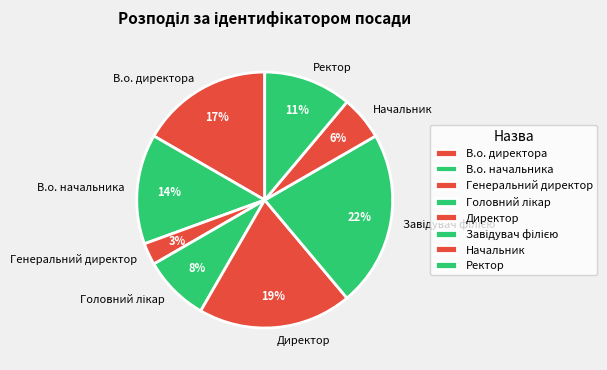

Which category has the smallest portion of the pie?

Генеральний директор